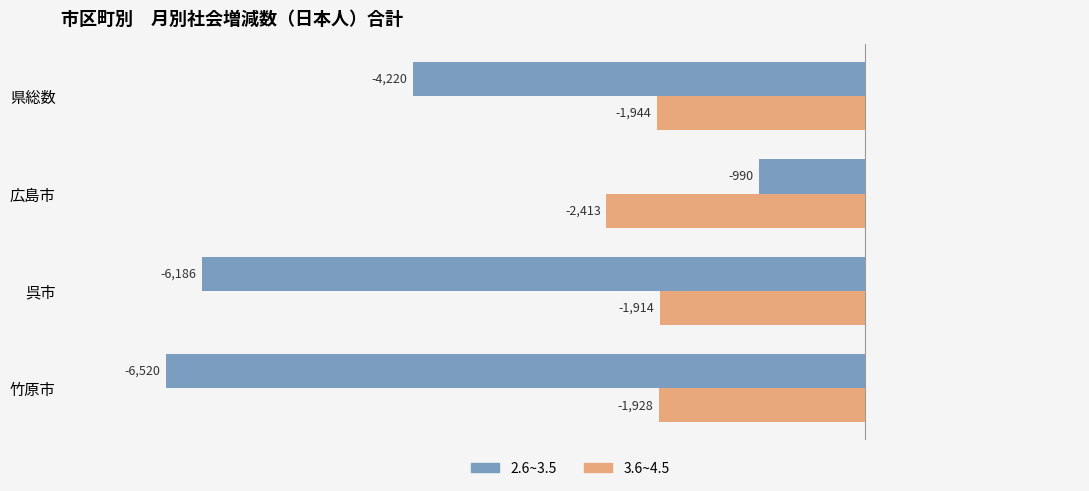

What is the sum of all 2.6~3.5 values?

-17916